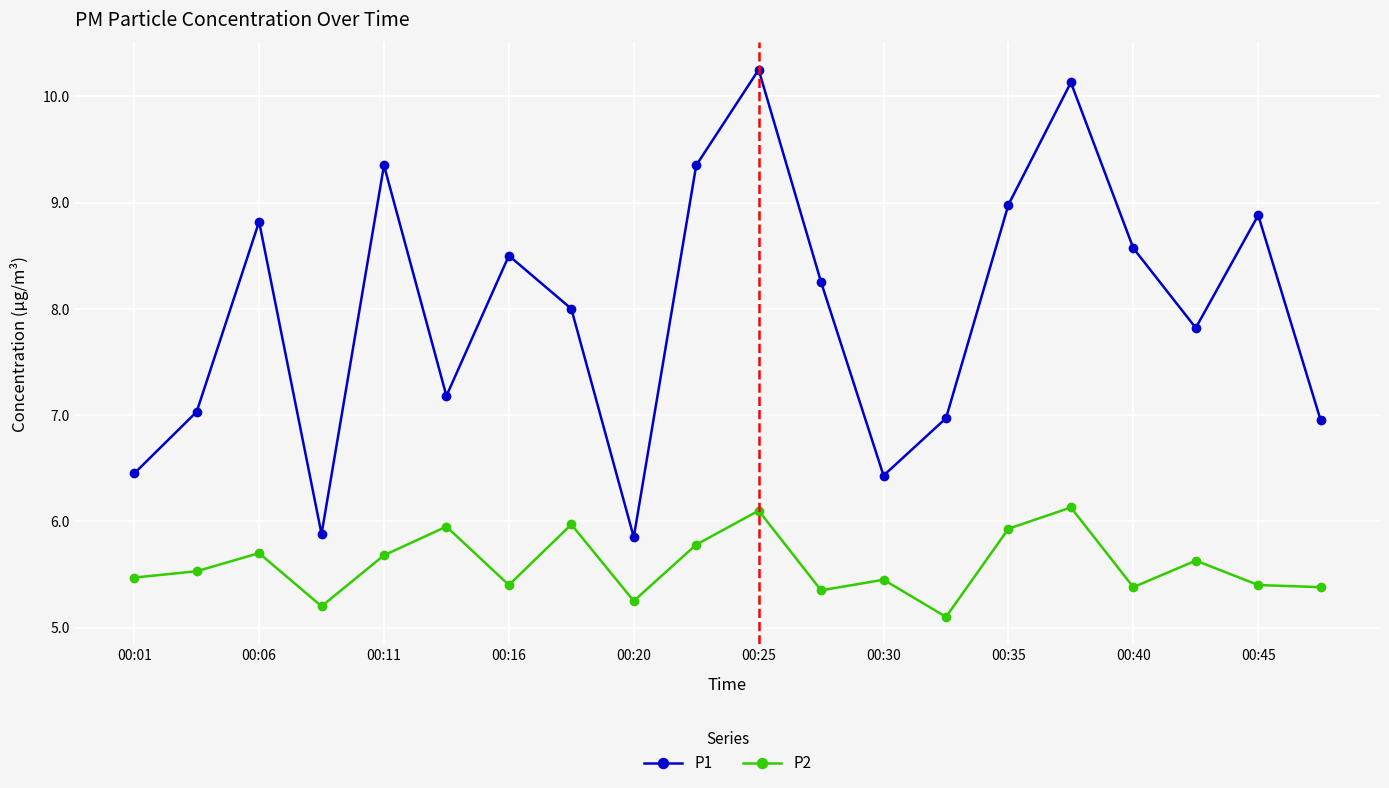

What is the difference between the second highest and second lowest values in the P2 series?

0.9